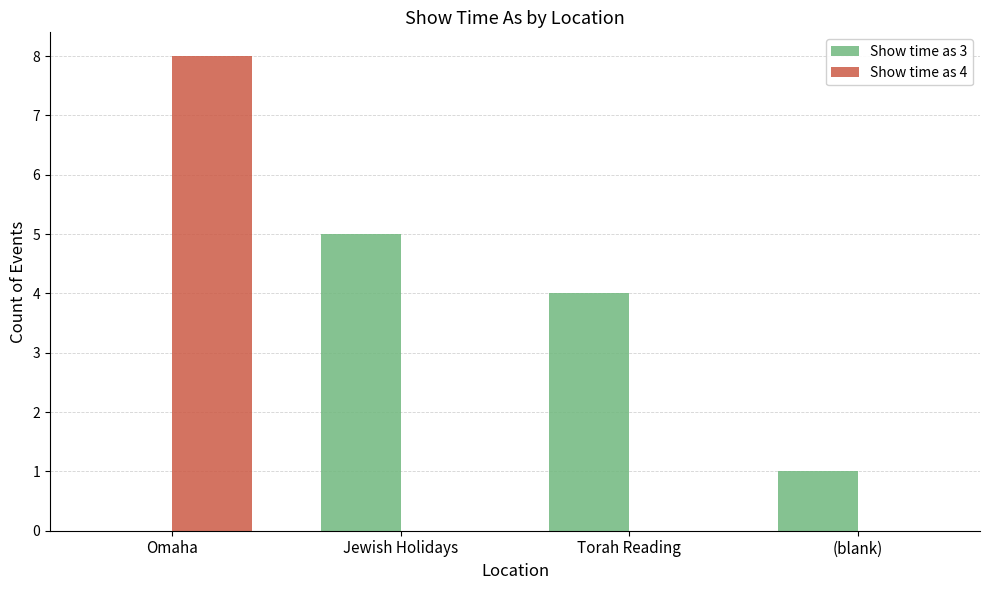

What is the difference between the Show time as 3 values at Omaha and Torah Reading?

4